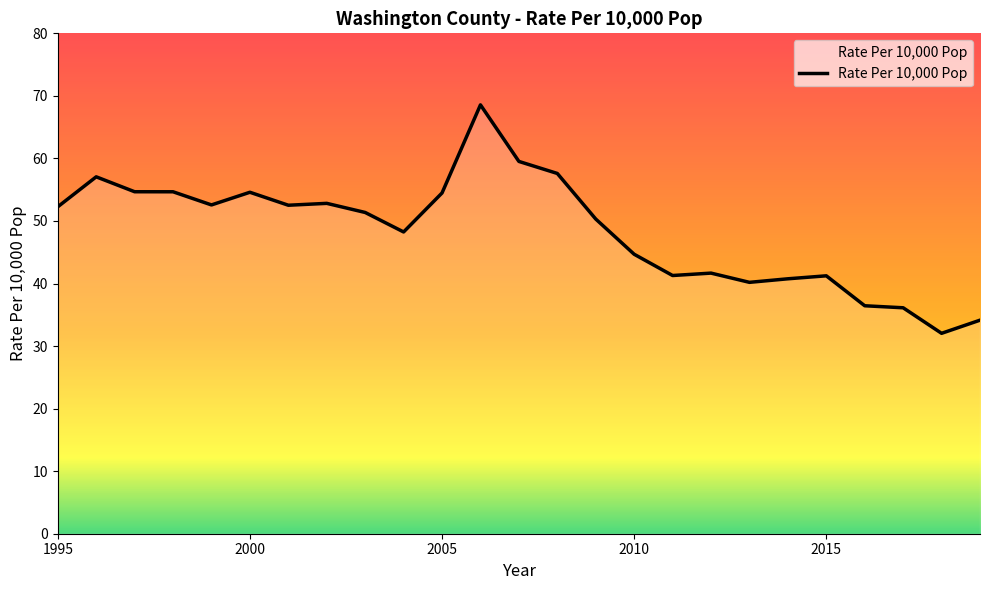

What is the minimum value shown in the chart?

32.0